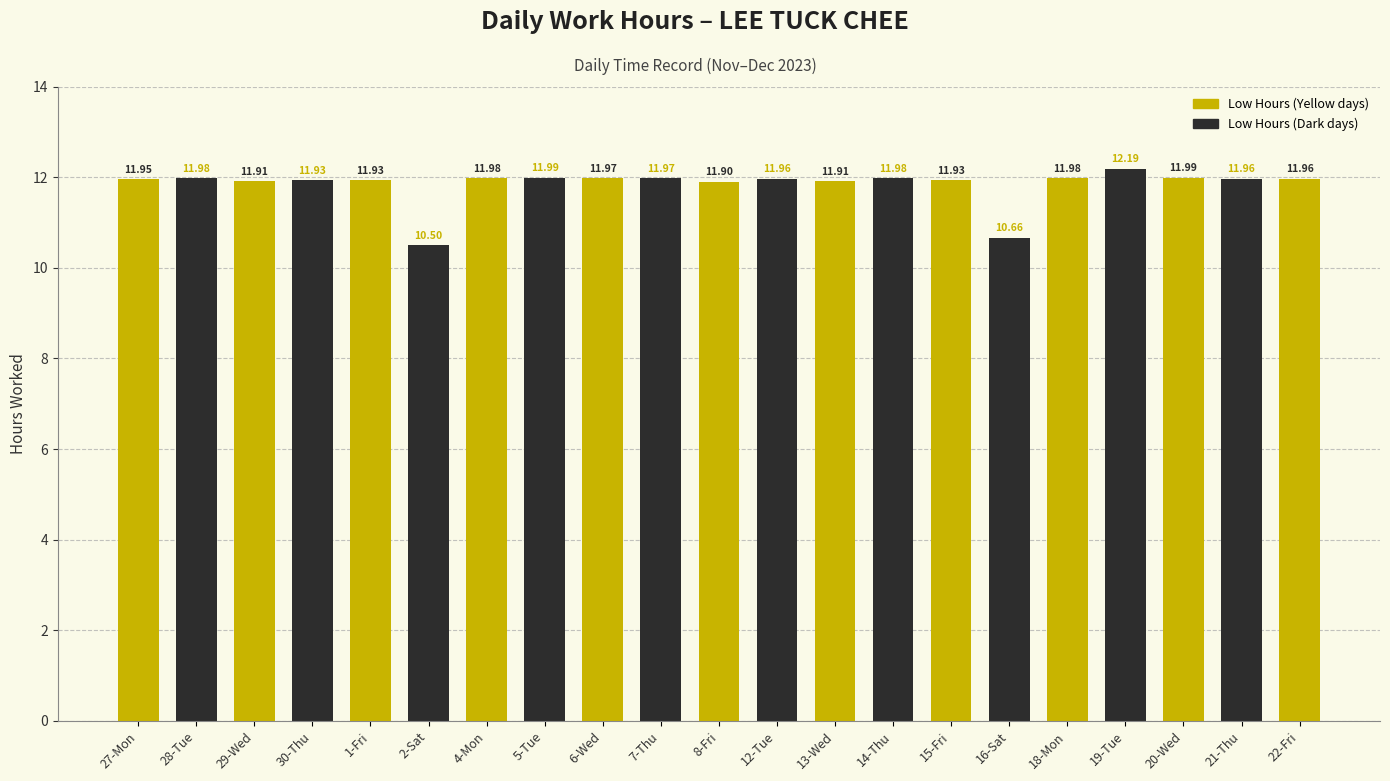

Approximately how many times larger is the value at 16-Sat compared to 2-Sat?

1.0